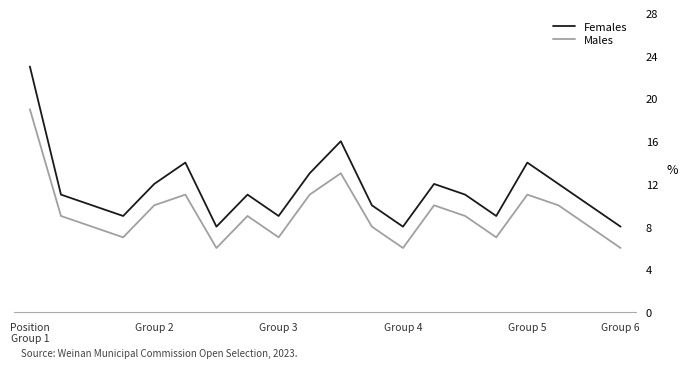

Which series has the largest range (max minus min)?

Females